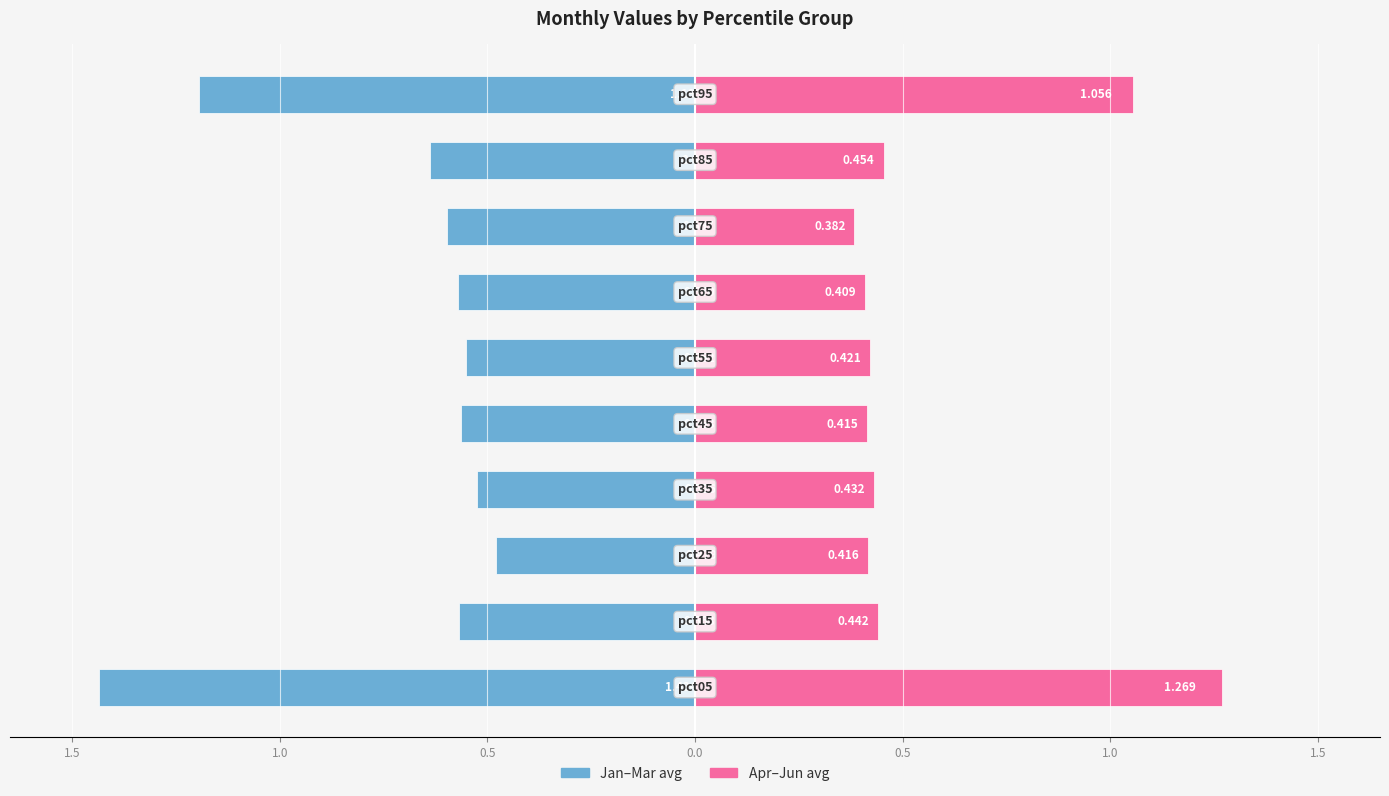

The Jan-Mar (left) series shows -0.9 at 2.0. True or false?

False